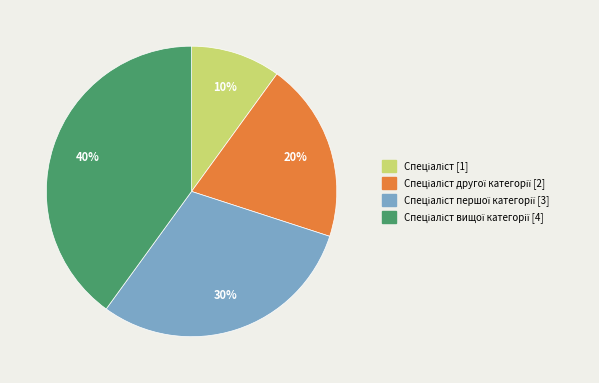

Is there any slice that represents more than half of the pie?

No